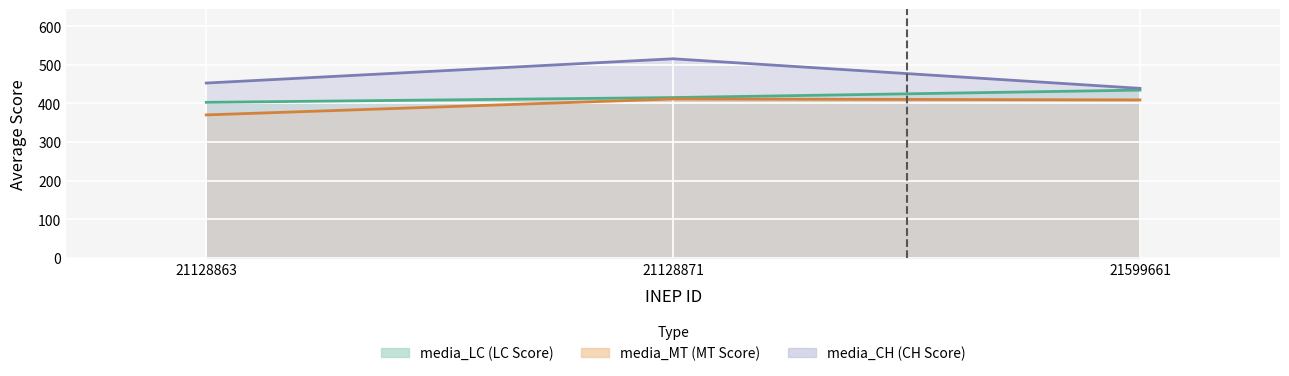

Reading right to left, transcribe all the data shown in this chart.

media_LC: 21599661=434.5	21128871=415.2	21128863=402.8
media_MT: 21599661=409.1	21128871=411.5	21128863=370.2
media_CH: 21599661=439.0	21128871=515.7	21128863=452.8